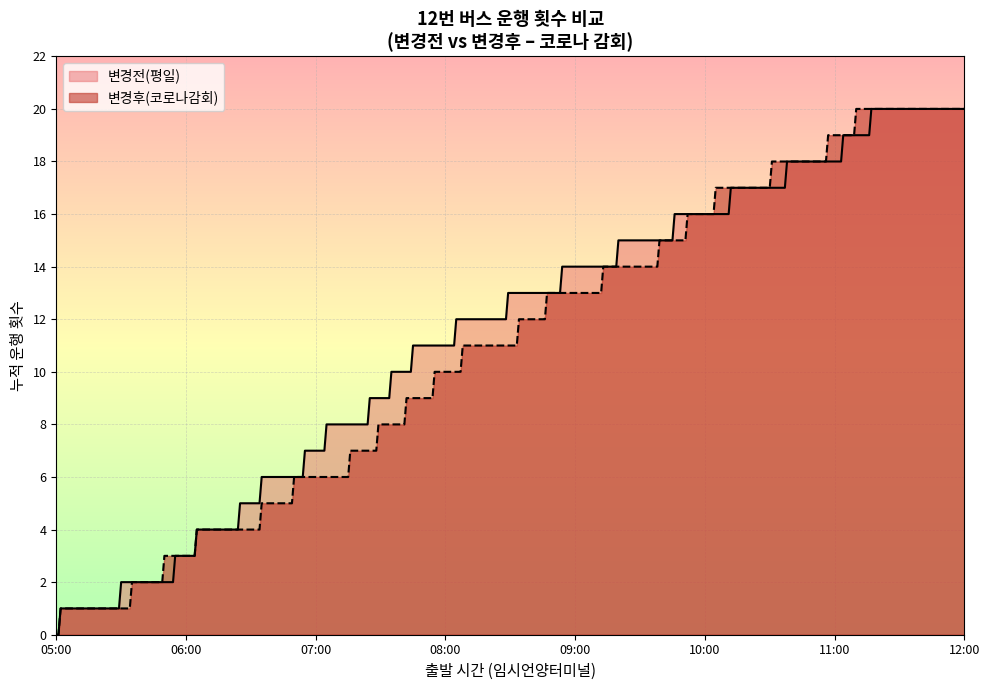

What is the maximum value for 변경전(평일)?

20